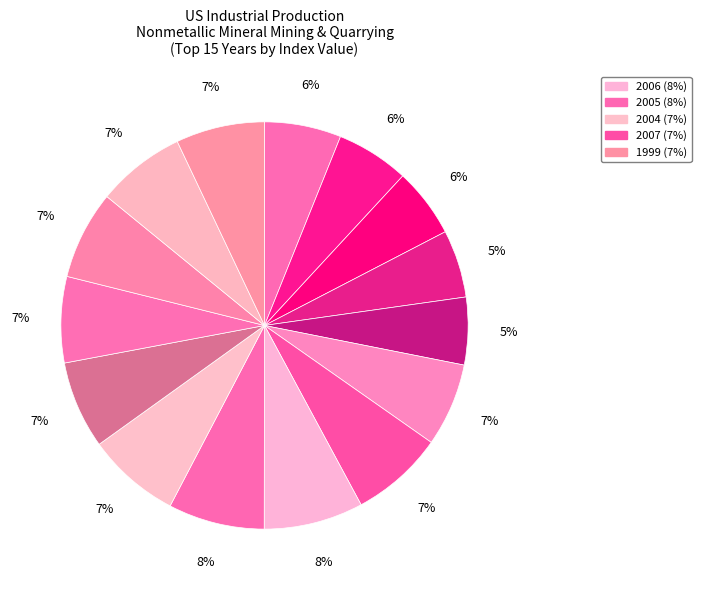

How many slices are in this pie chart?

15